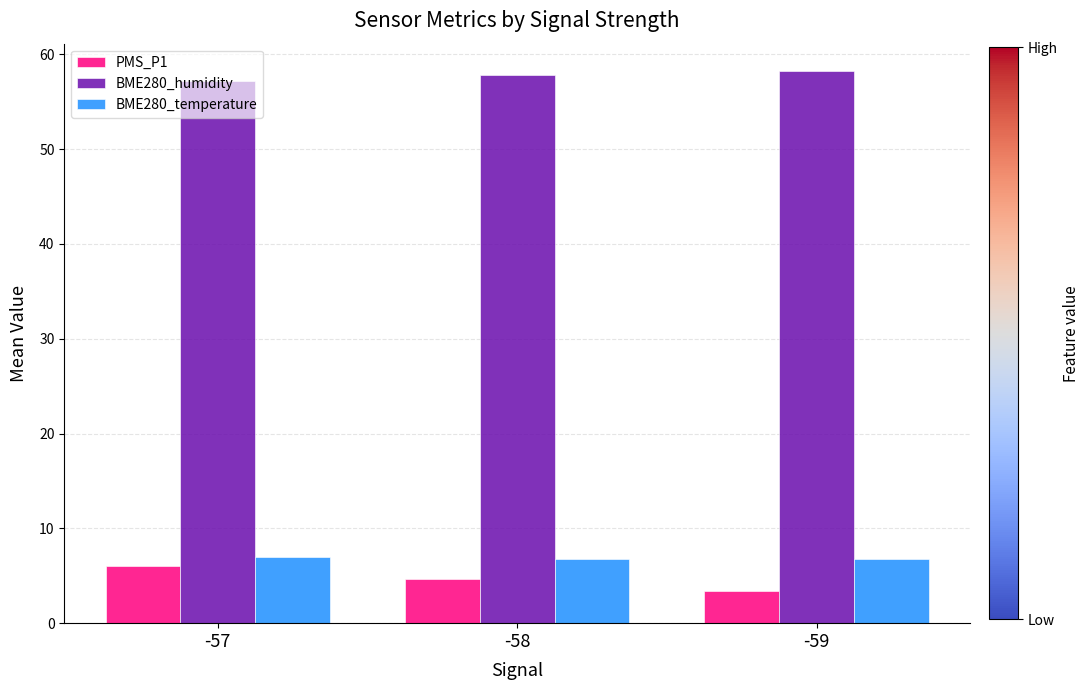

What is the difference between the maximum and minimum values in the BME280_temperature series?

0.3